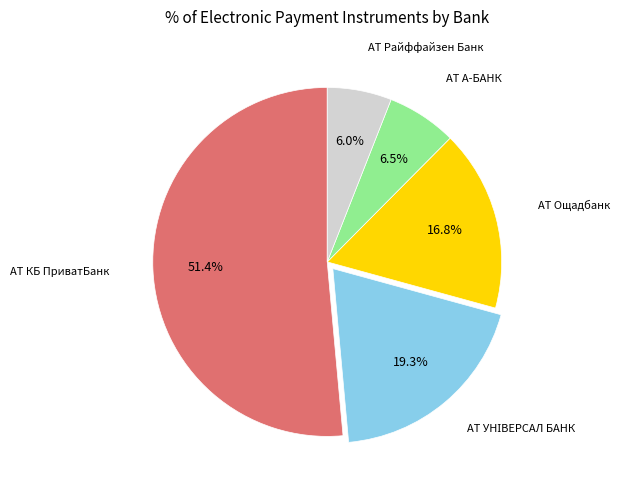

Is there any slice that represents more than half of the pie?

Yes